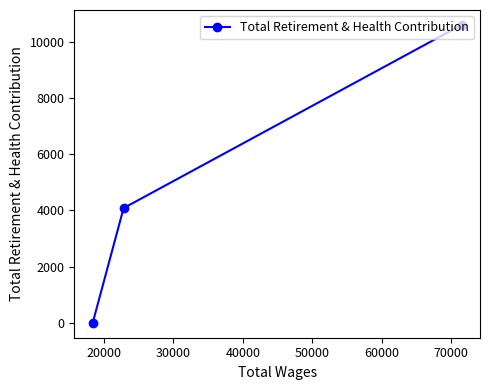

Does the chart have visible grid lines?

No